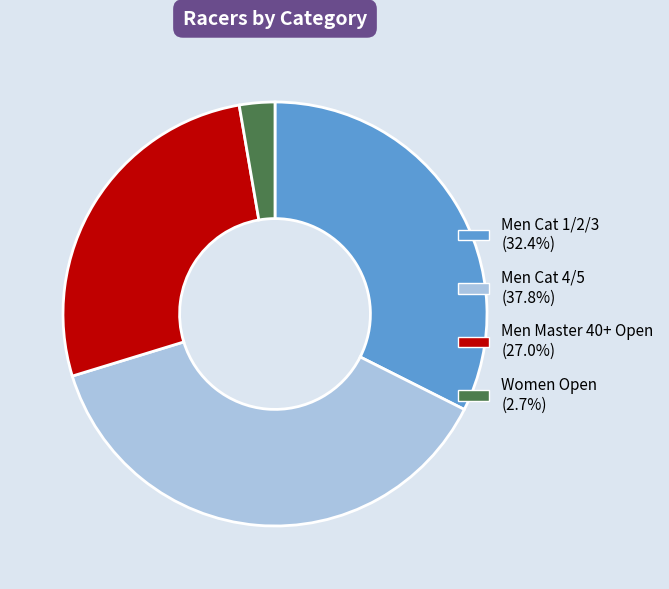

How many segments does this pie chart have?

4